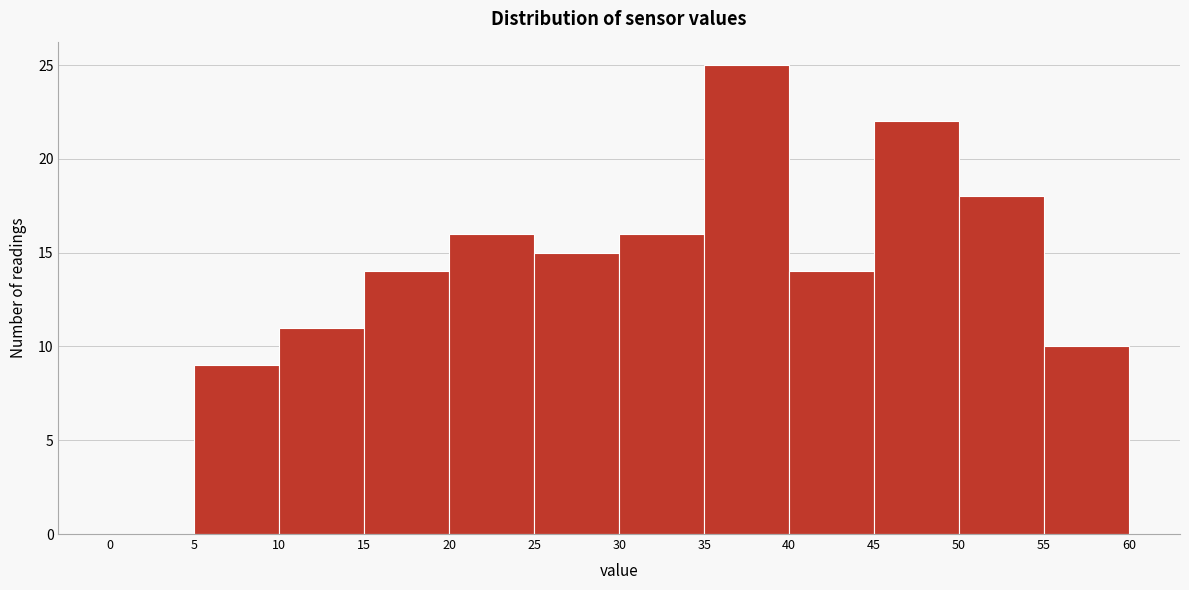

Reading left to right, transcribe this chart: for each bar, give the range it covers on the x-axis and its height. The values are not printed on the chart, so give them approximately, as read against the axis.

0 to 5: 0
5 to 10: 9
10 to 15: 11
15 to 20: 14
20 to 25: 16
25 to 30: 15
30 to 35: 16
35 to 40: 25
40 to 45: 14
45 to 50: 22
50 to 55: 18
55 to 60: 10